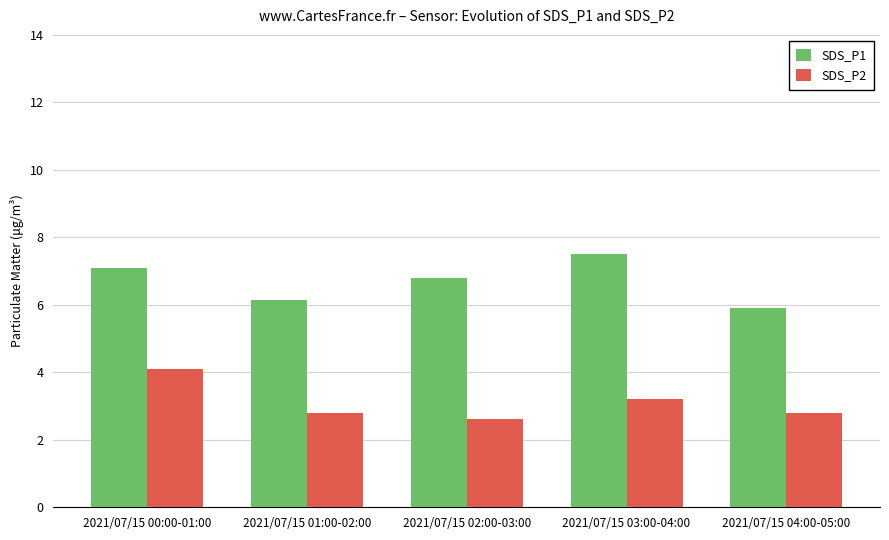

Reading left to right, extract all data points from this chart.

SDS_P1: 2021/07/15 00:00-01:00=7.1	2021/07/15 01:00-02:00=6.1	2021/07/15 02:00-03:00=6.8	2021/07/15 03:00-04:00=7.5	2021/07/15 04:00-05:00=5.9
SDS_P2: 2021/07/15 00:00-01:00=4.1	2021/07/15 01:00-02:00=2.8	2021/07/15 02:00-03:00=2.6	2021/07/15 03:00-04:00=3.2	2021/07/15 04:00-05:00=2.8